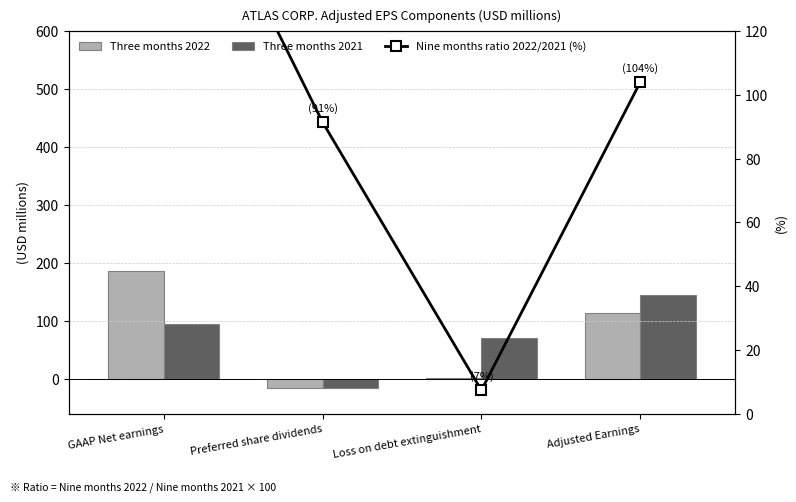

At which label does Nine months ratio 2022/2021 (%) reach its peak?

GAAP Net earnings